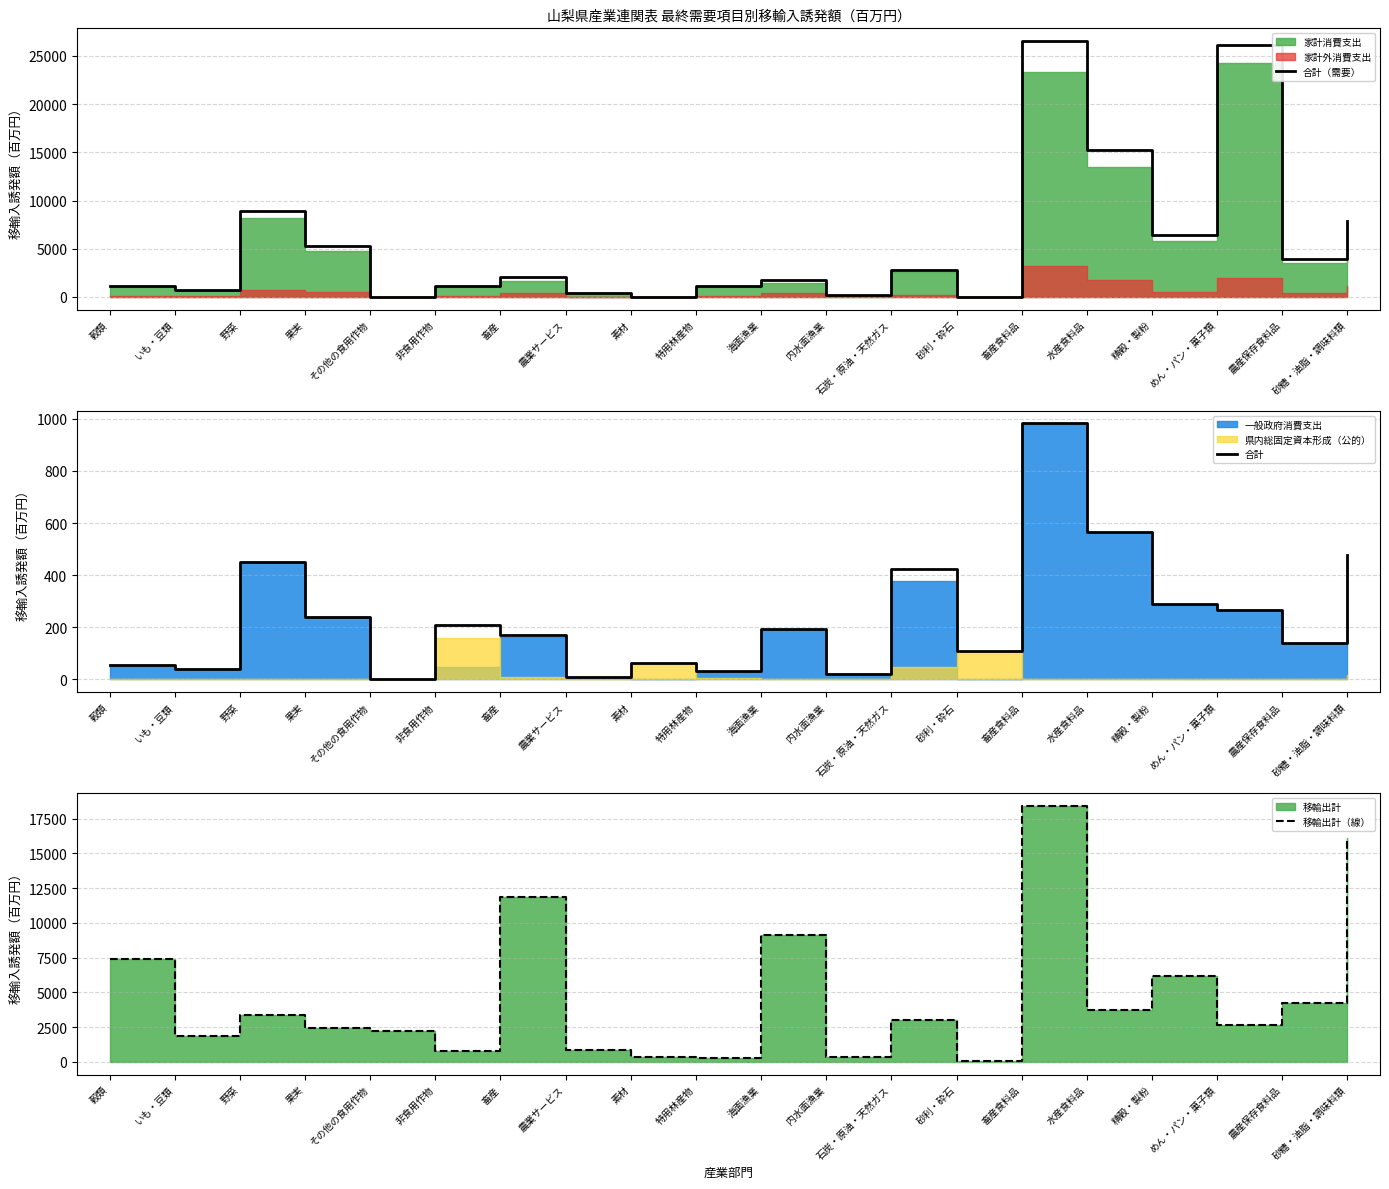

What is the difference between the maximum and second lowest values in the 合計（需要） series?

26506.5